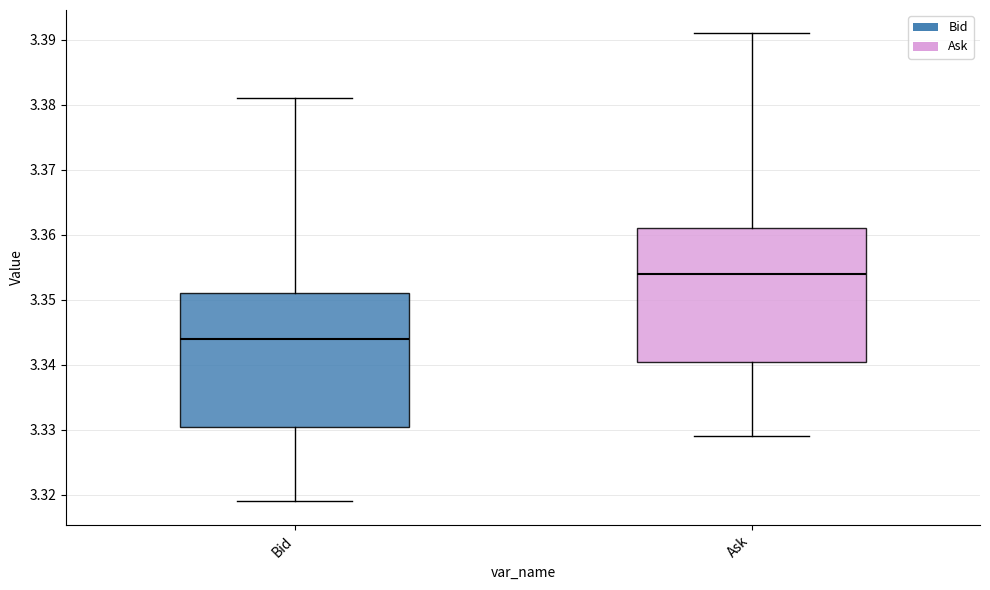

Which box's median line is the lowest?

Bid